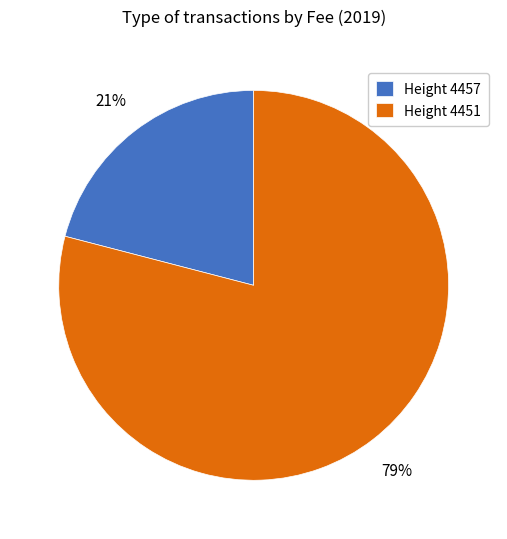

To the nearest percent, what is the combined percentage of Height 4451 and Height 4457?

100%